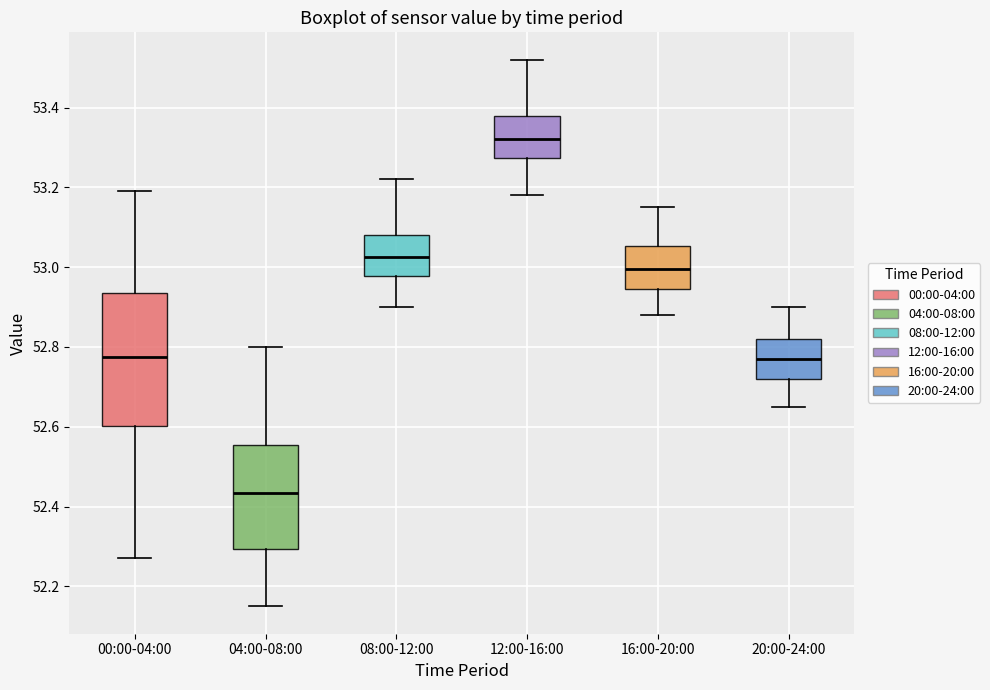

Which box is the tallest, from its lower edge to its upper edge?

00:00-04:00